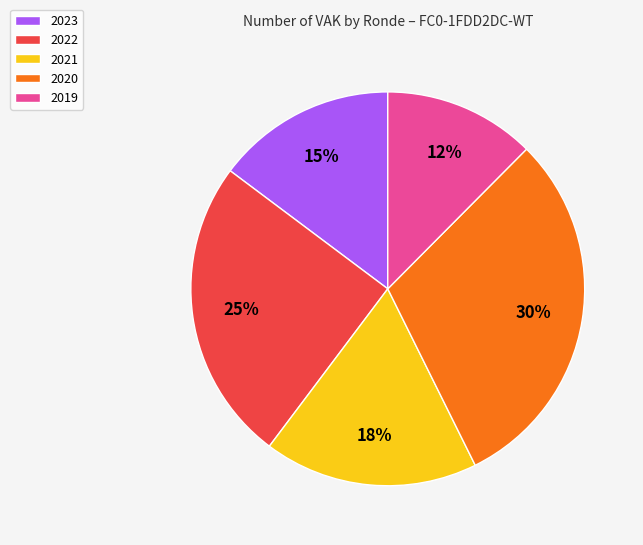

To the nearest percent, what is the combined percentage of 2022 and 2023?

40%